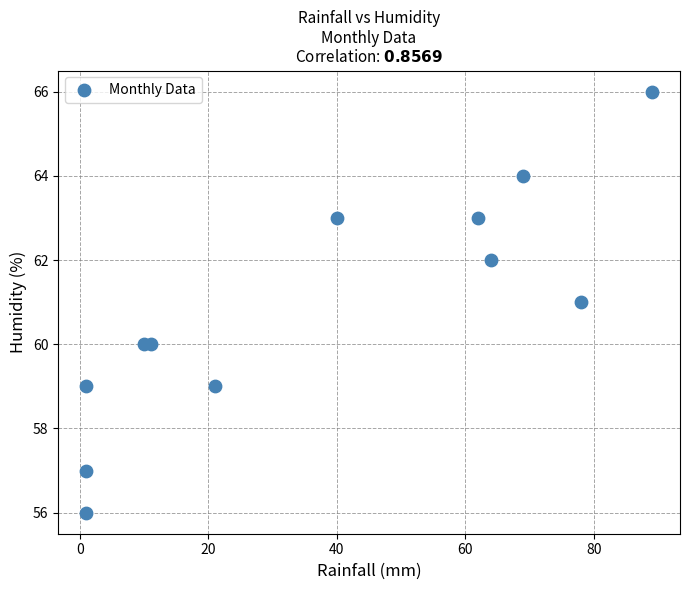

What is the average X value?

37